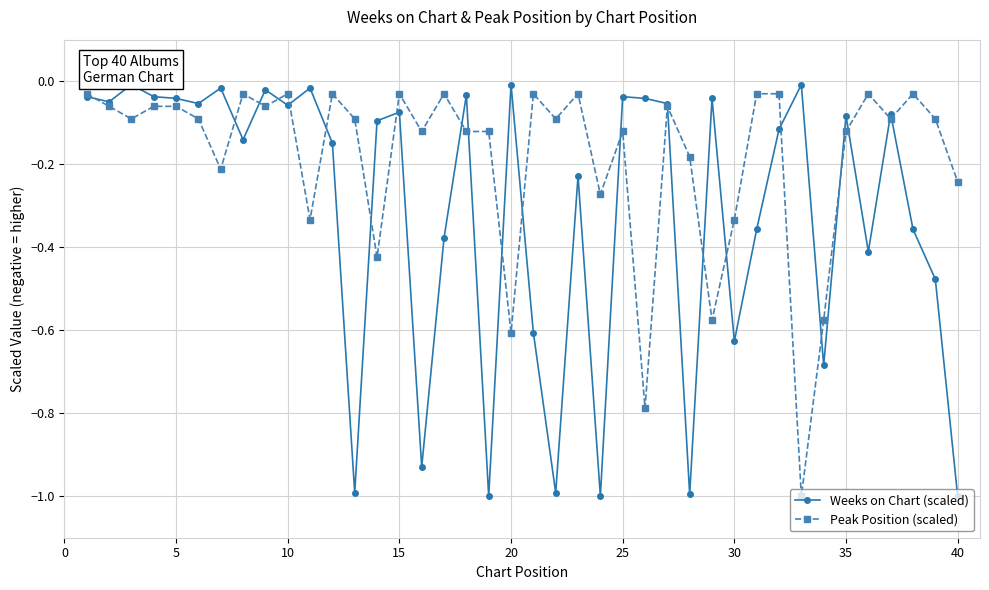

True or false: Peak Position (scaled) has more than 2 interior local peaks.

True